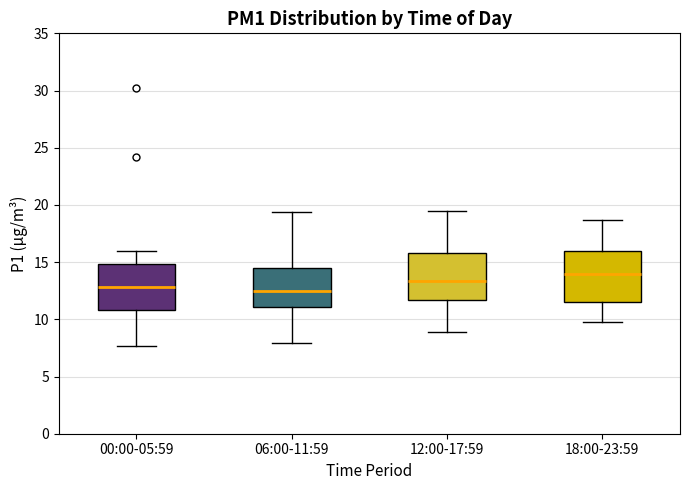

Reading left to right, transcribe this box plot: for each box, give where its median line is, the range the box spans, and where its two whiskers end, as read against the y-axis. The values are not printed on the chart, so give them approximately, as read against the axis.

00:00-05:59: median 13.0, box 11.0 to 15.0, whiskers 7.5 to 16.0
06:00-11:59: median 12.5, box 11.0 to 14.5, whiskers 8.0 to 19.5
12:00-17:59: median 13.5, box 11.5 to 16.0, whiskers 9.0 to 19.5
18:00-23:59: median 14.0, box 11.5 to 16.0, whiskers 10.0 to 18.5